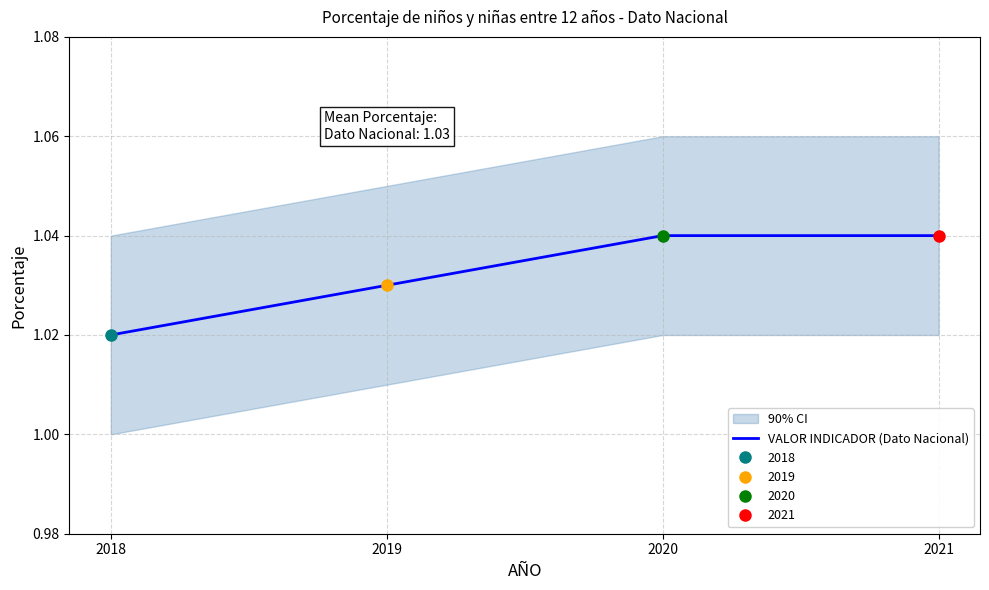

The chart shows a value of 1.5 at 2019. True or false?

False